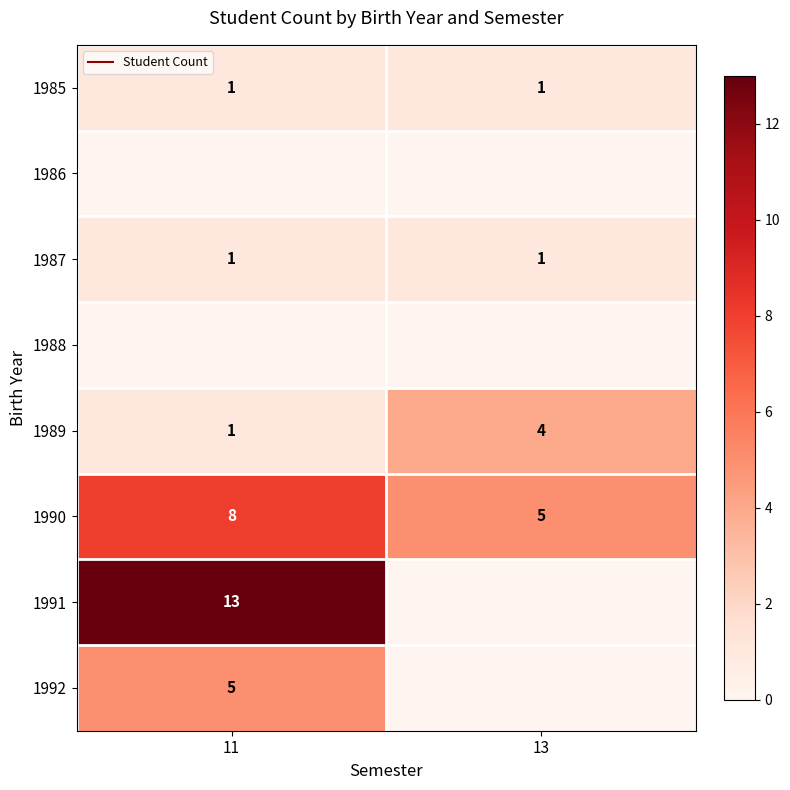

What is the sum of all 1987 values?

2